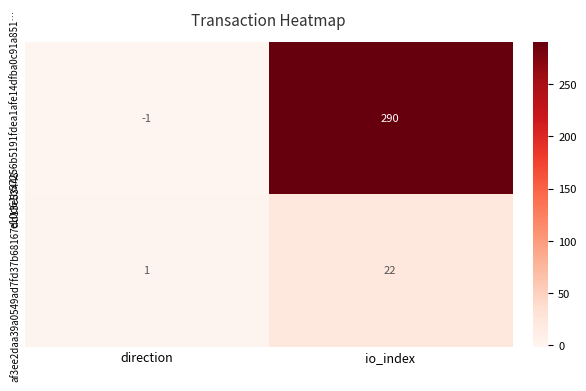

Read the e10d61b57256b5191fdea1afe14dfba0c91a851… value at io_index, to the nearest 5.

290